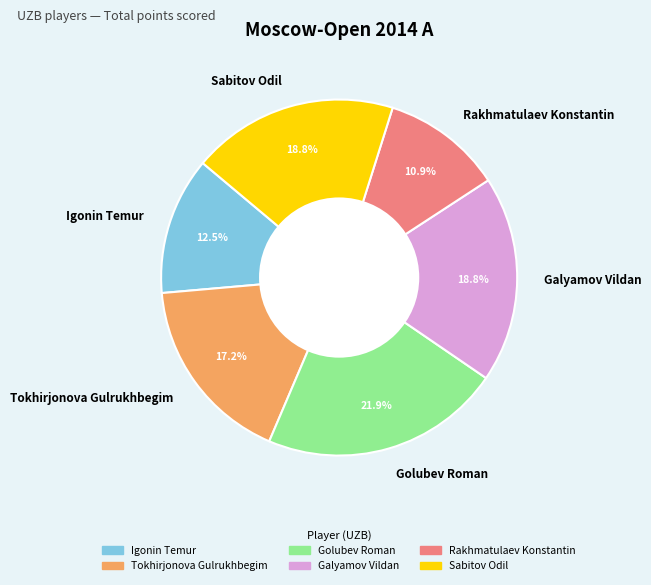

Which category has the biggest portion of the pie?

Golubev Roman